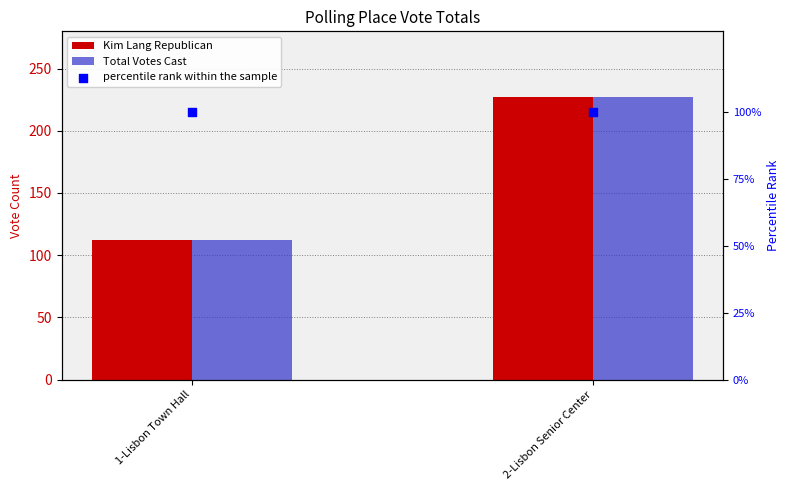

Which series contains the lowest Y value?

percentile rank within the sample